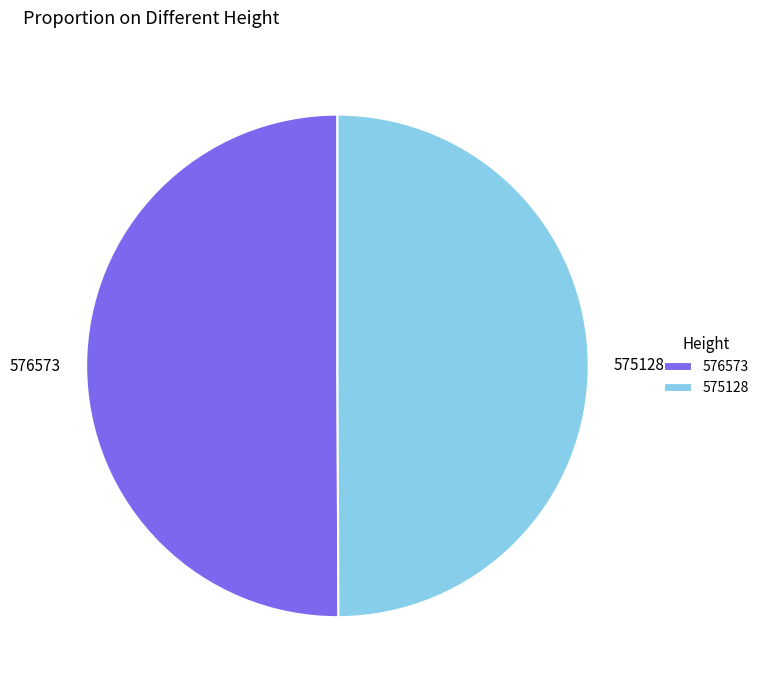

The 576573 slice represents 62% of the pie. True or false?

False